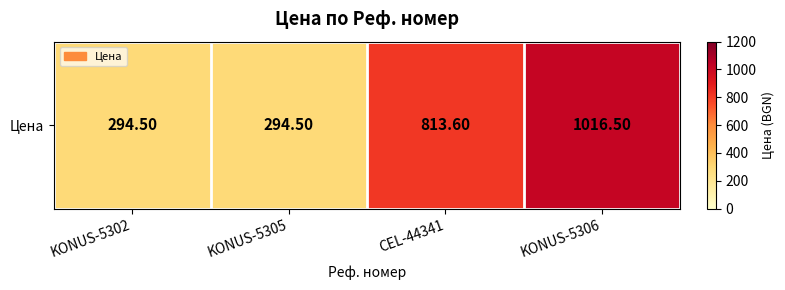

What is the sum of the values at CEL-44341 and KONUS-5306?

1830.1